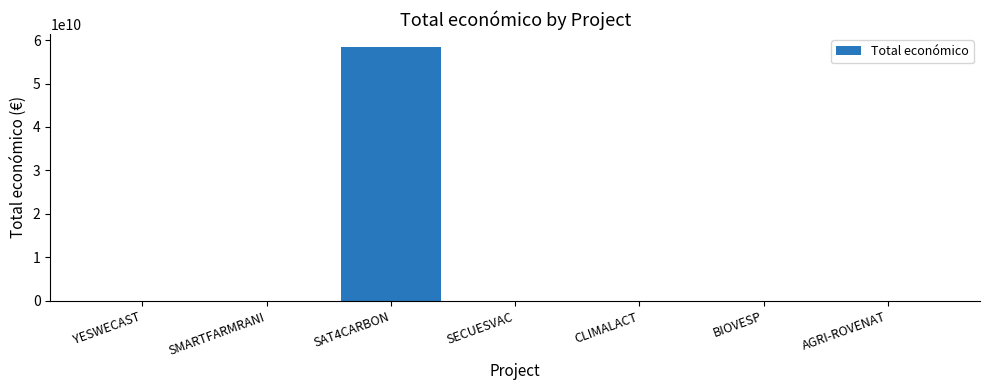

What is the approximate value at BIOVESP, to the nearest 10?

598140